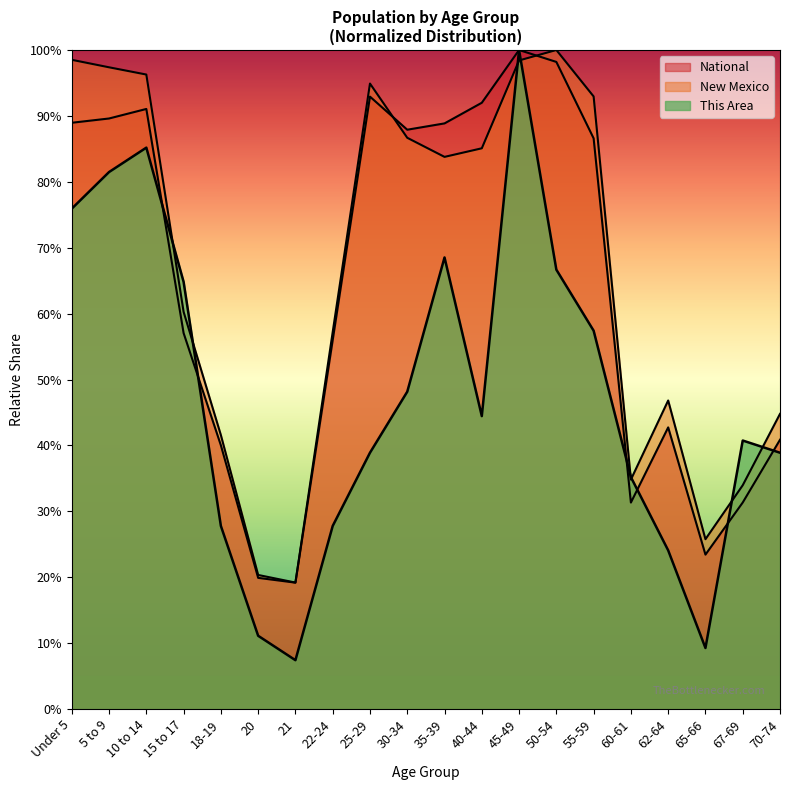

Does the chart have visible grid lines?

No